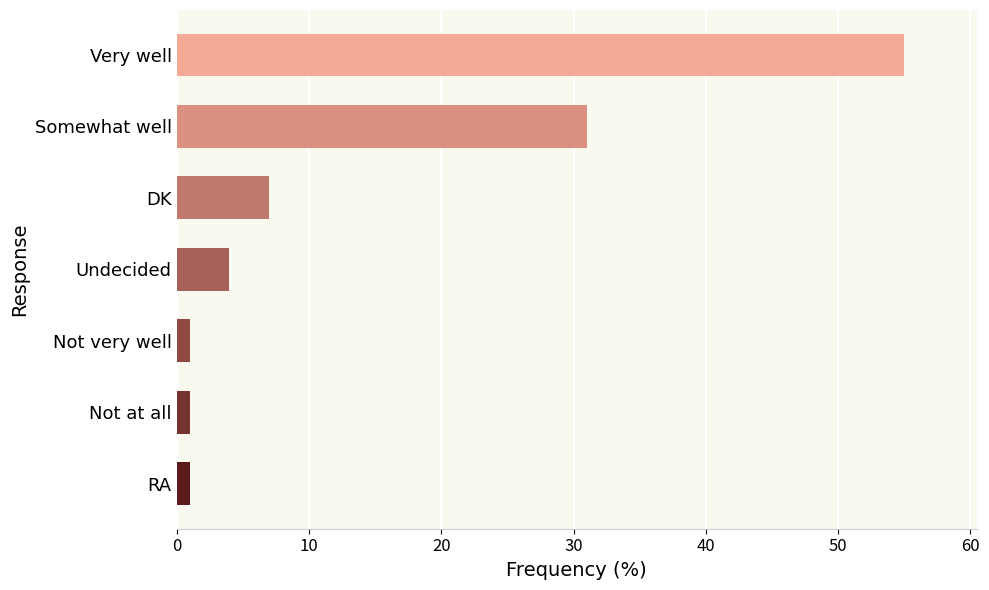

Are the bars horizontal?

Yes